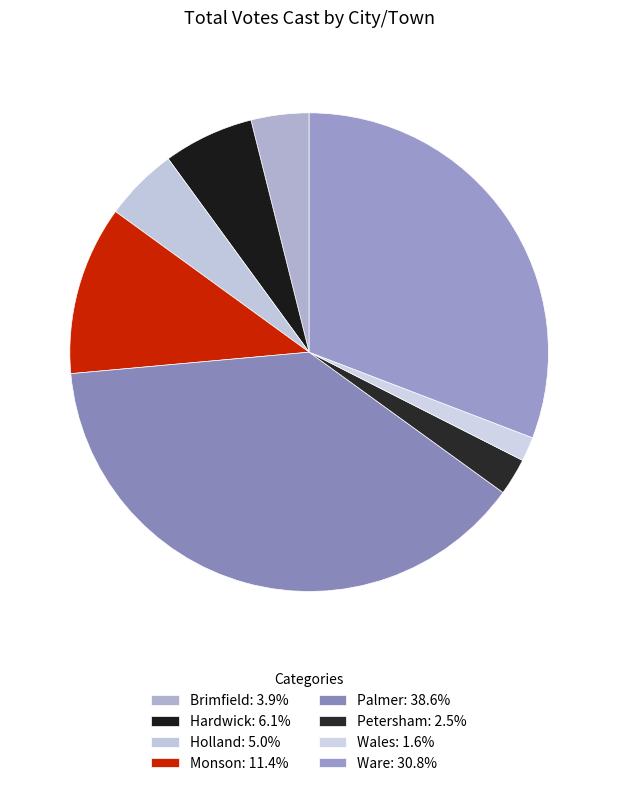

What portion of the pie excludes Petersham?

97.5%